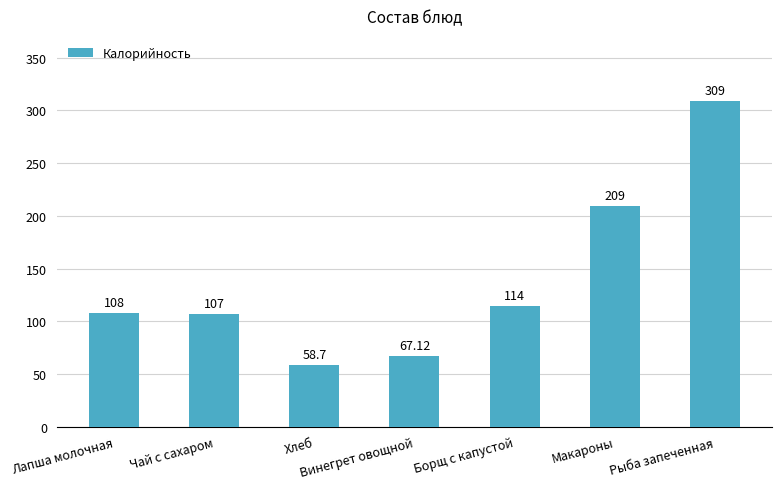

What is the ratio of the value at Хлеб to the value at Лапша молочная?

0.5